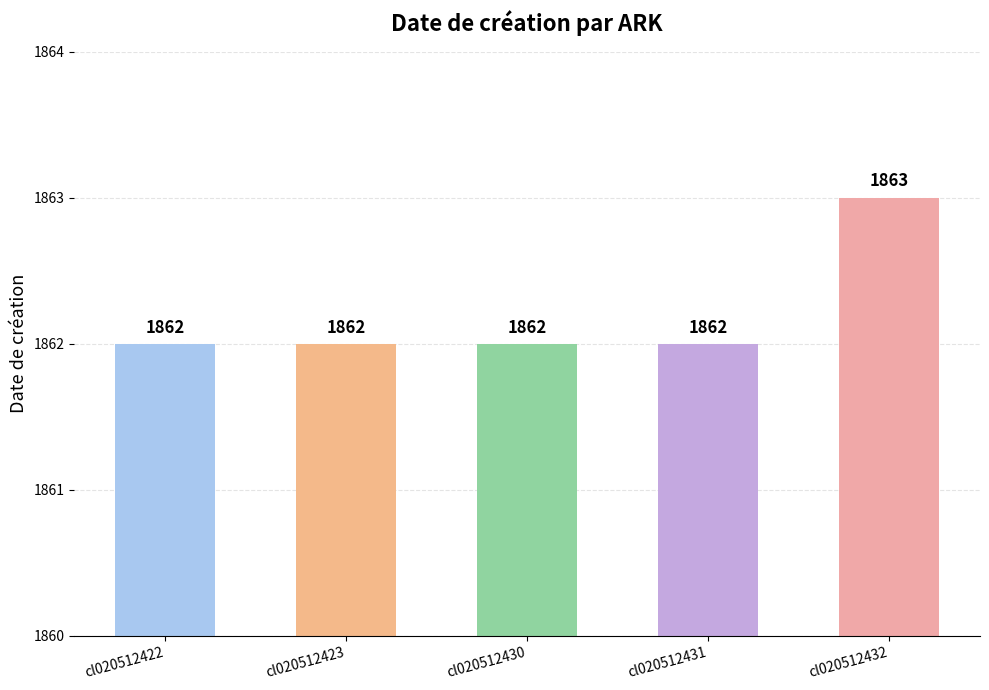

What is the change in value from cl020512423 to cl020512432?

+1